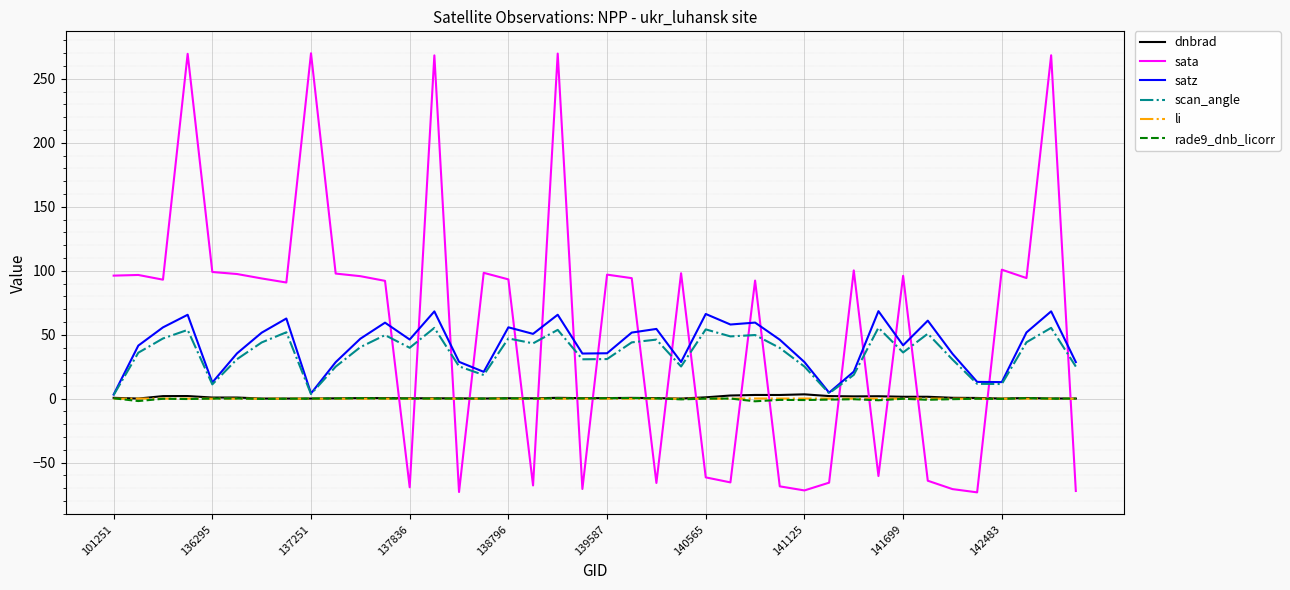

Which series has the largest range (max minus min)?

sata